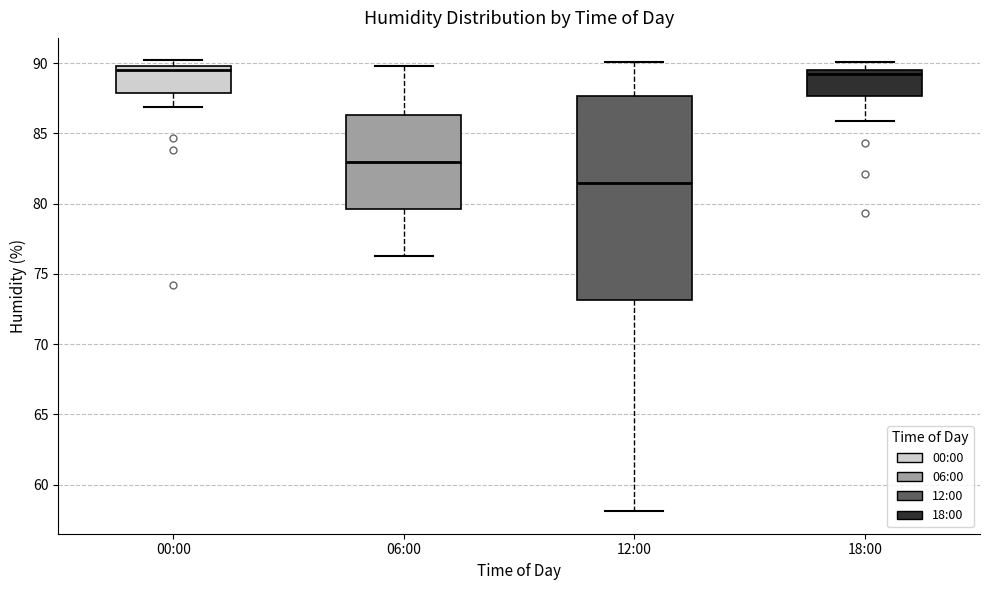

Where is the upper edge of the box for 00:00 on the y-axis? The values are not printed on the chart, so give them approximately, as read against the axis.

90.0